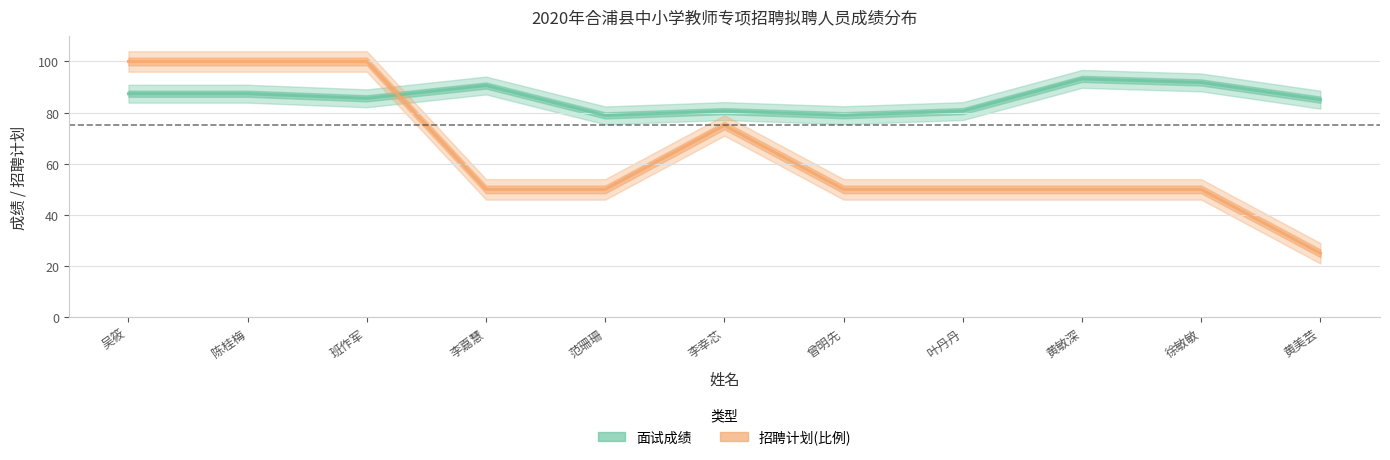

Read the 面试成绩 value at 叶丹丹.

80.6